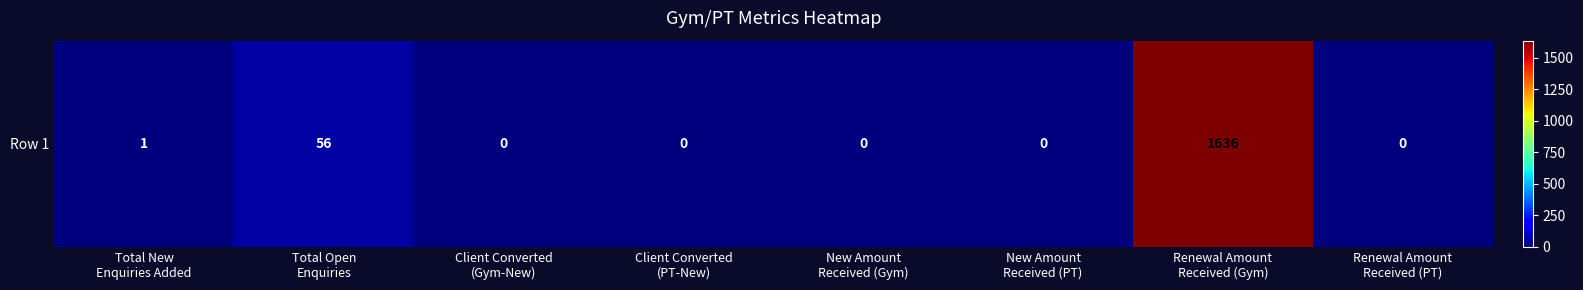

Rank the categories by value from lowest to highest.

Client Converted
(Gym-New), Client Converted
(PT-New), New Amount
Received (Gym), New Amount
Received (PT), Renewal Amount
Received (PT), Total New
Enquiries Added, Total Open
Enquiries, Renewal Amount
Received (Gym)